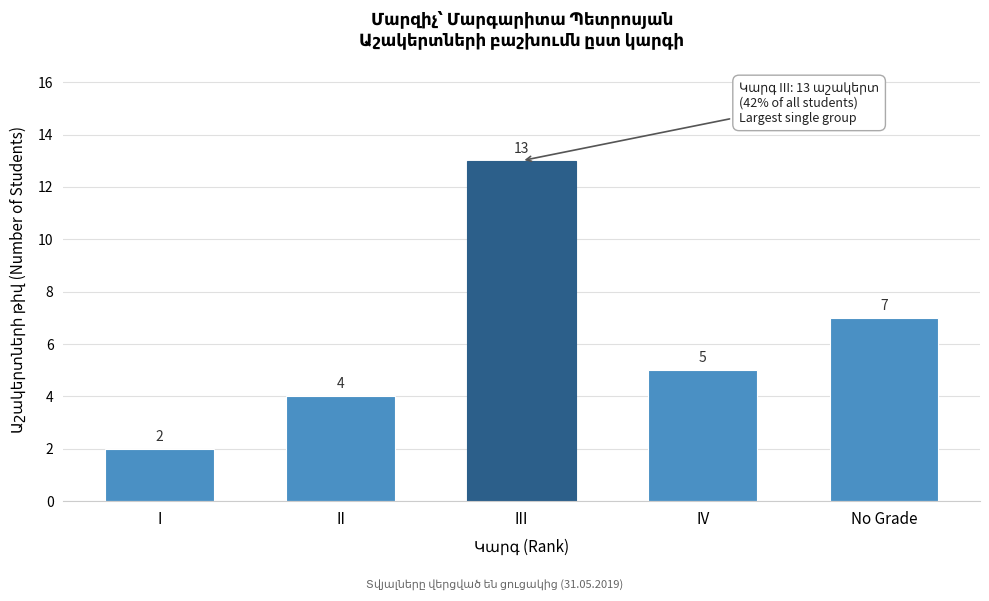

Reading left to right, list all the values displayed in this chart.

2	4	13	5	7